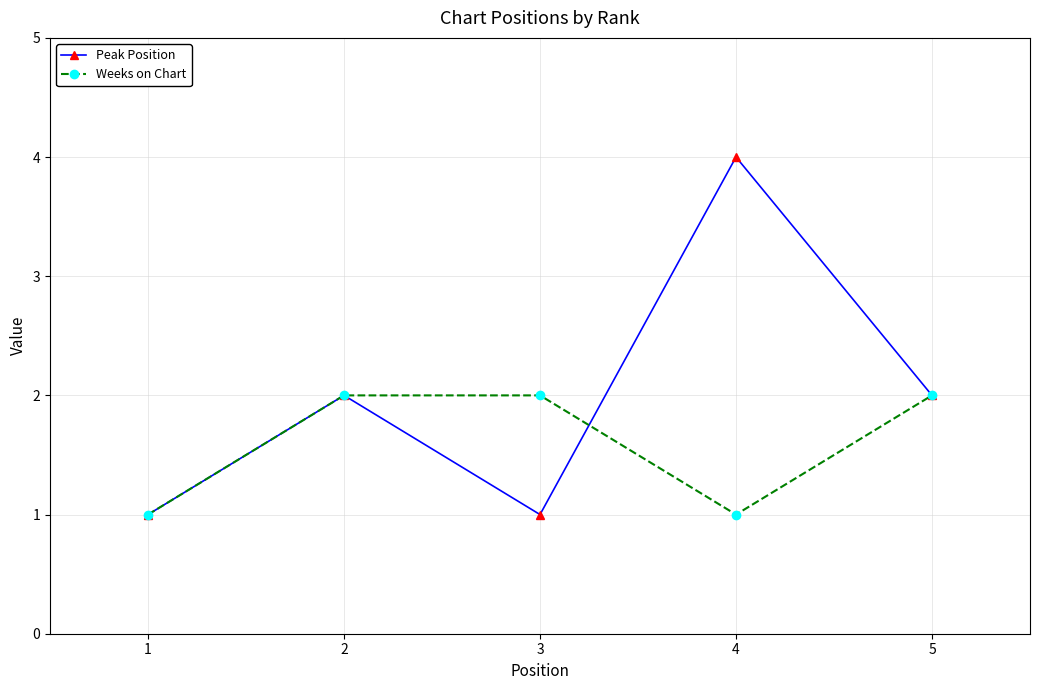

Reading left to right, what are all the values shown in this chart?

Peak Position: 1	2	1	4	2
Weeks on Chart: 1	2	2	1	2